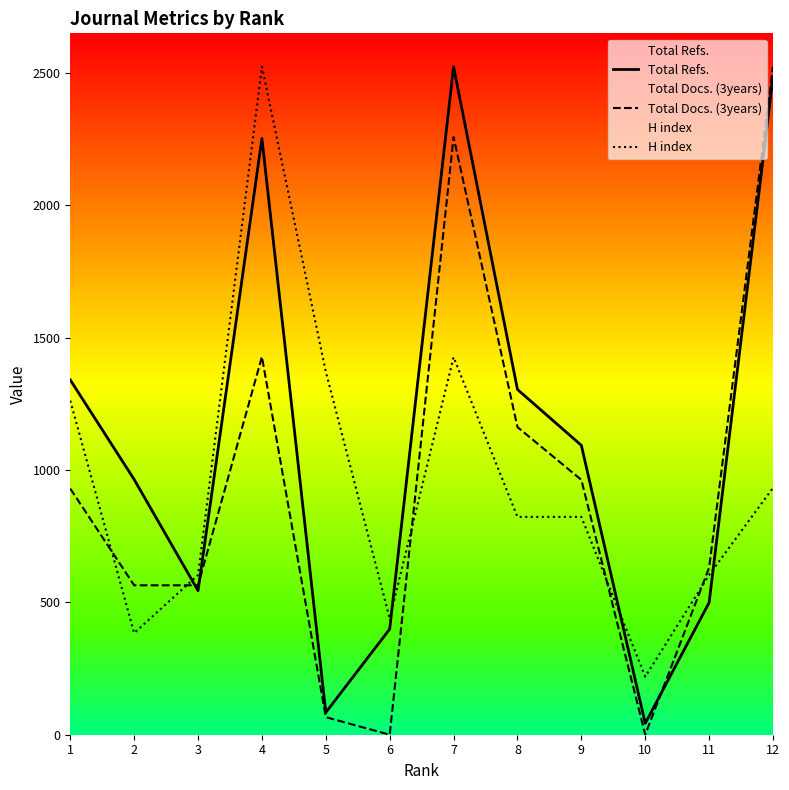

Is this an area chart (filled region under the line)?

No